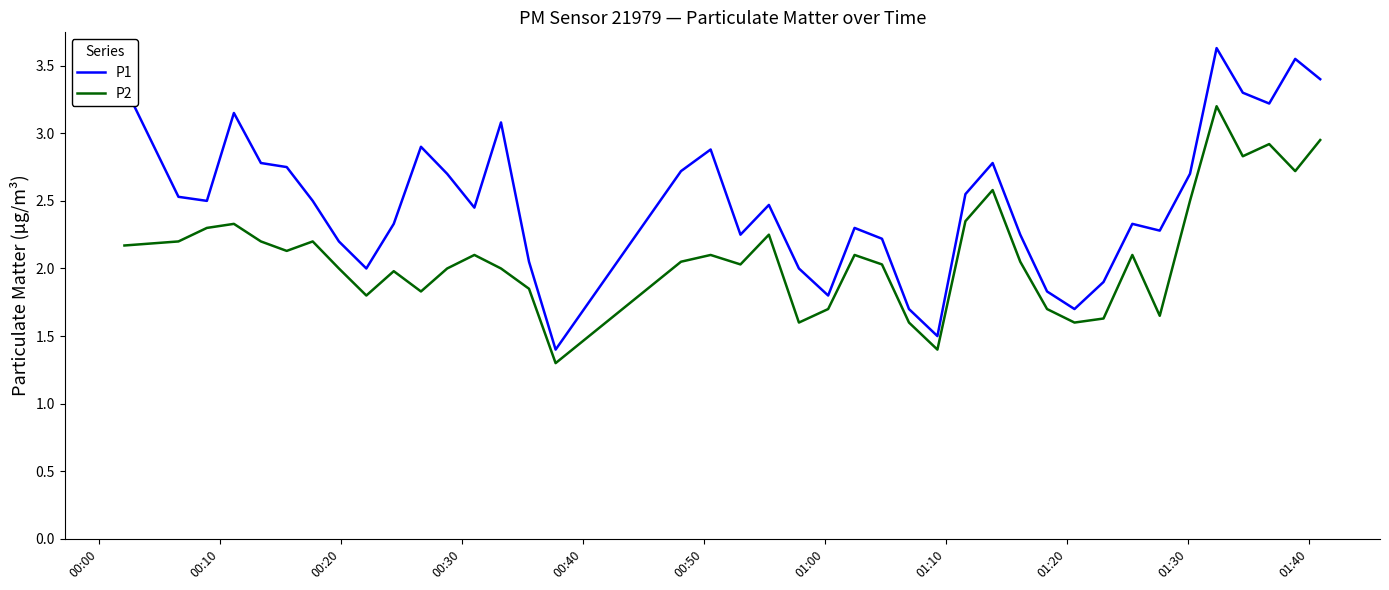

Which series has the largest total across all categories?

P1